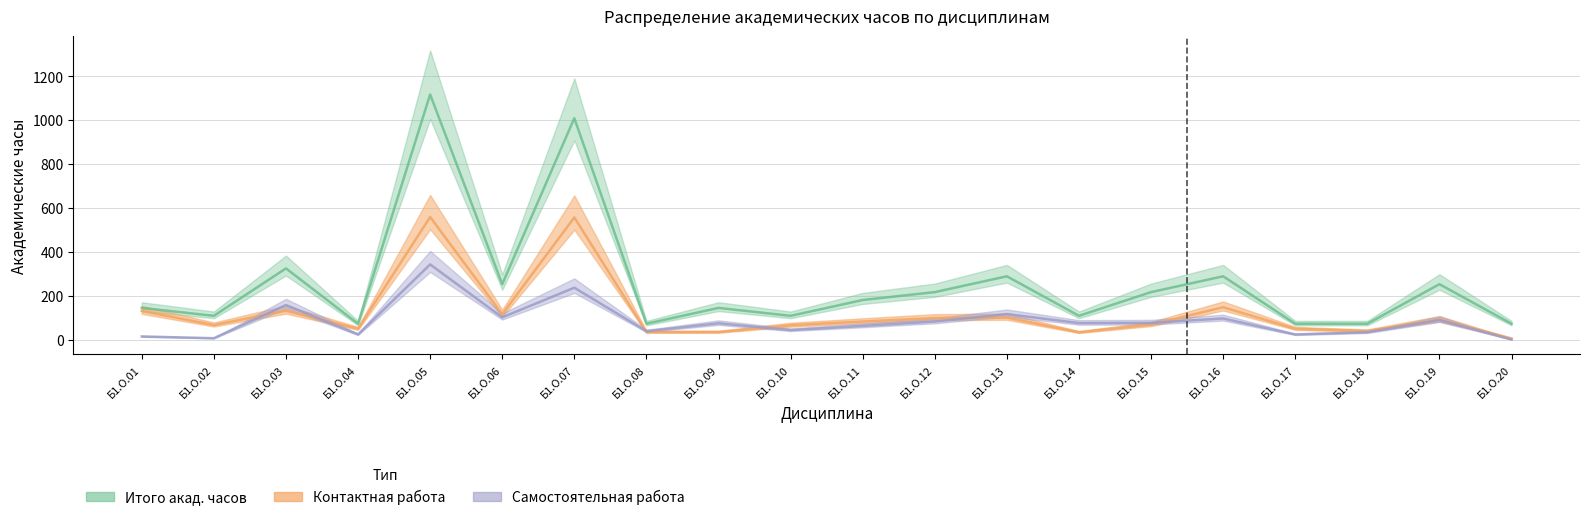

At which label is Итого акад. часов closest to 594?

Б1.О.03